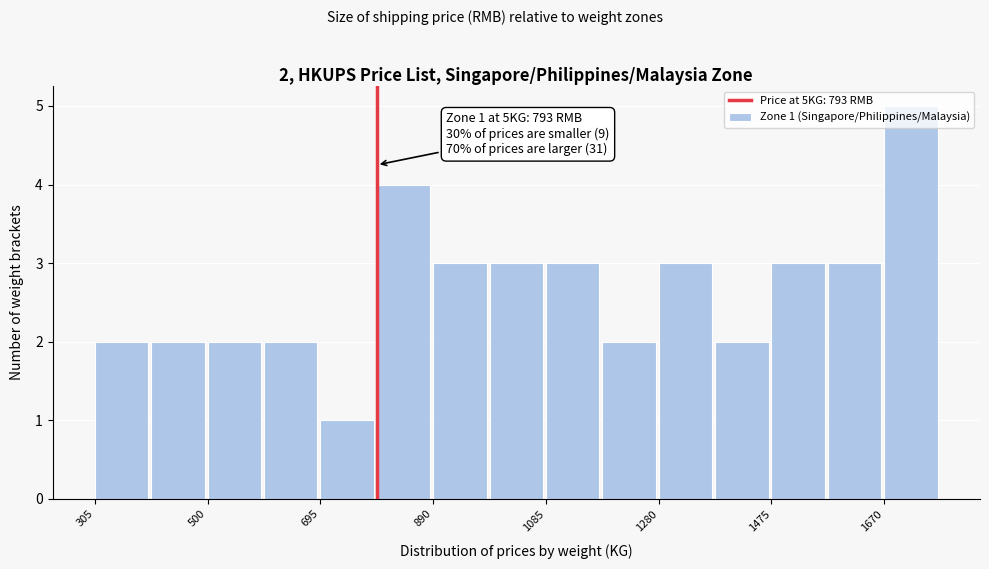

Which range on the x-axis has the tallest bar?

1680 to 1760